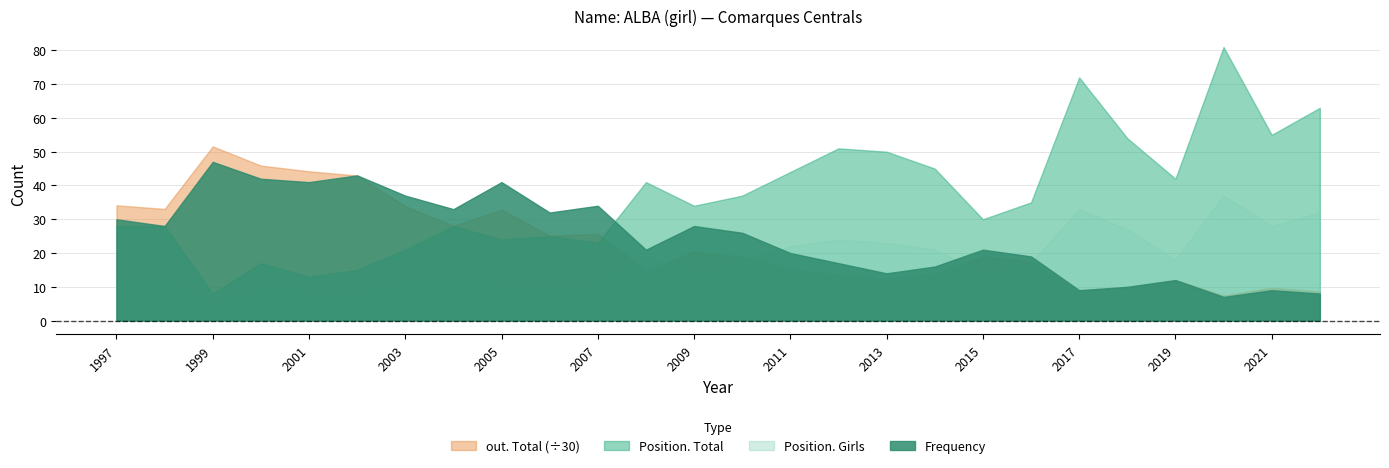

The out. Total series shows 1377 at 2000. True or false?

True